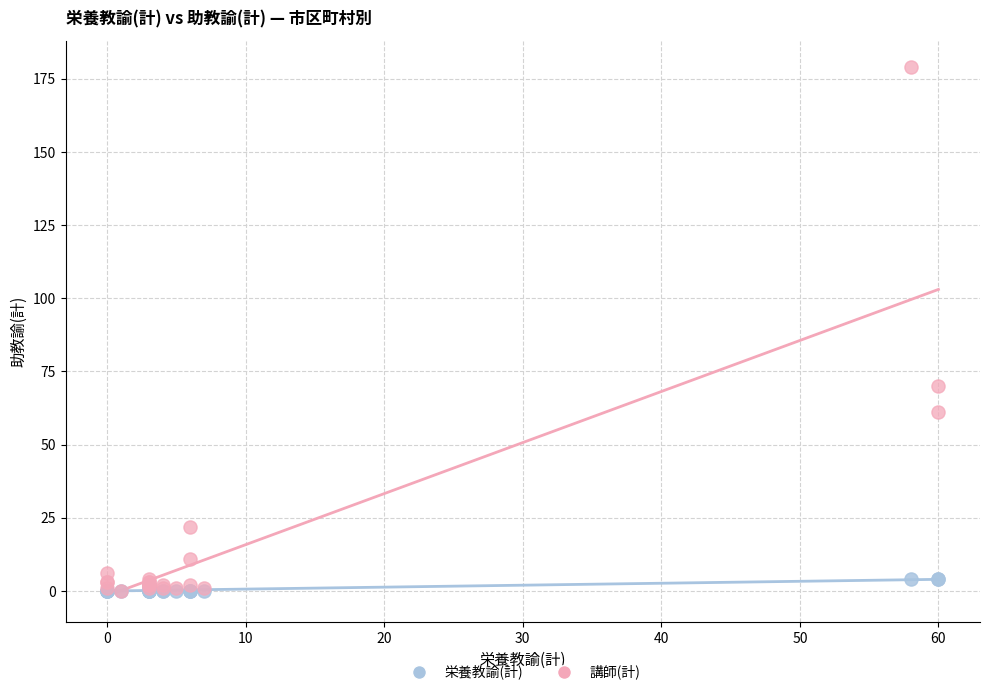

In the 講師(計) series, what Y value is closest to 89?

70